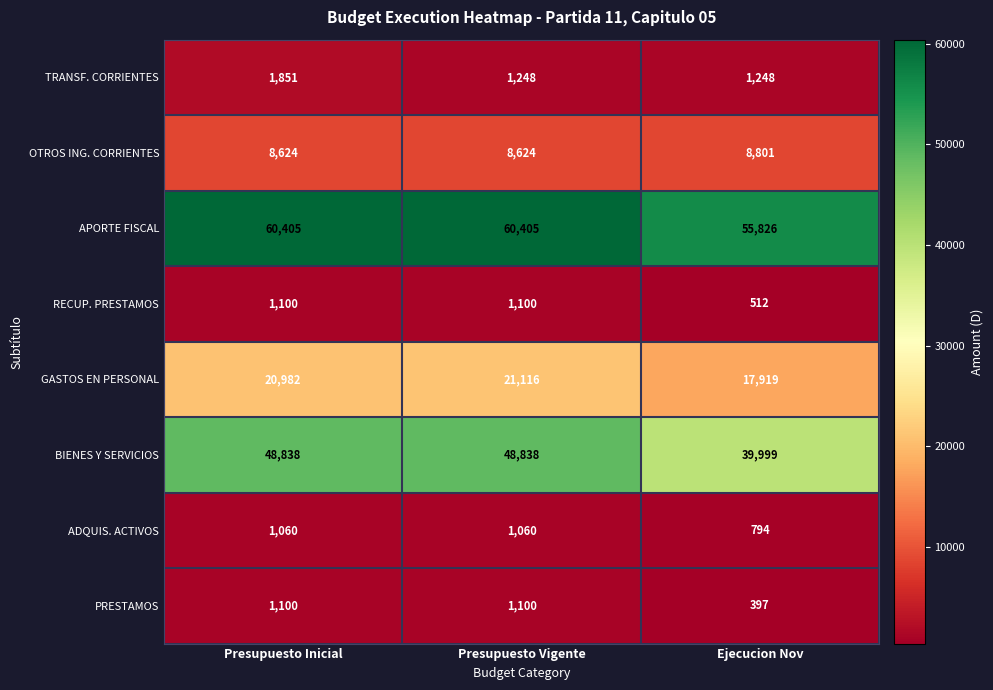

What is the spread (max minus min) of values at Presupuesto Inicial?

59345